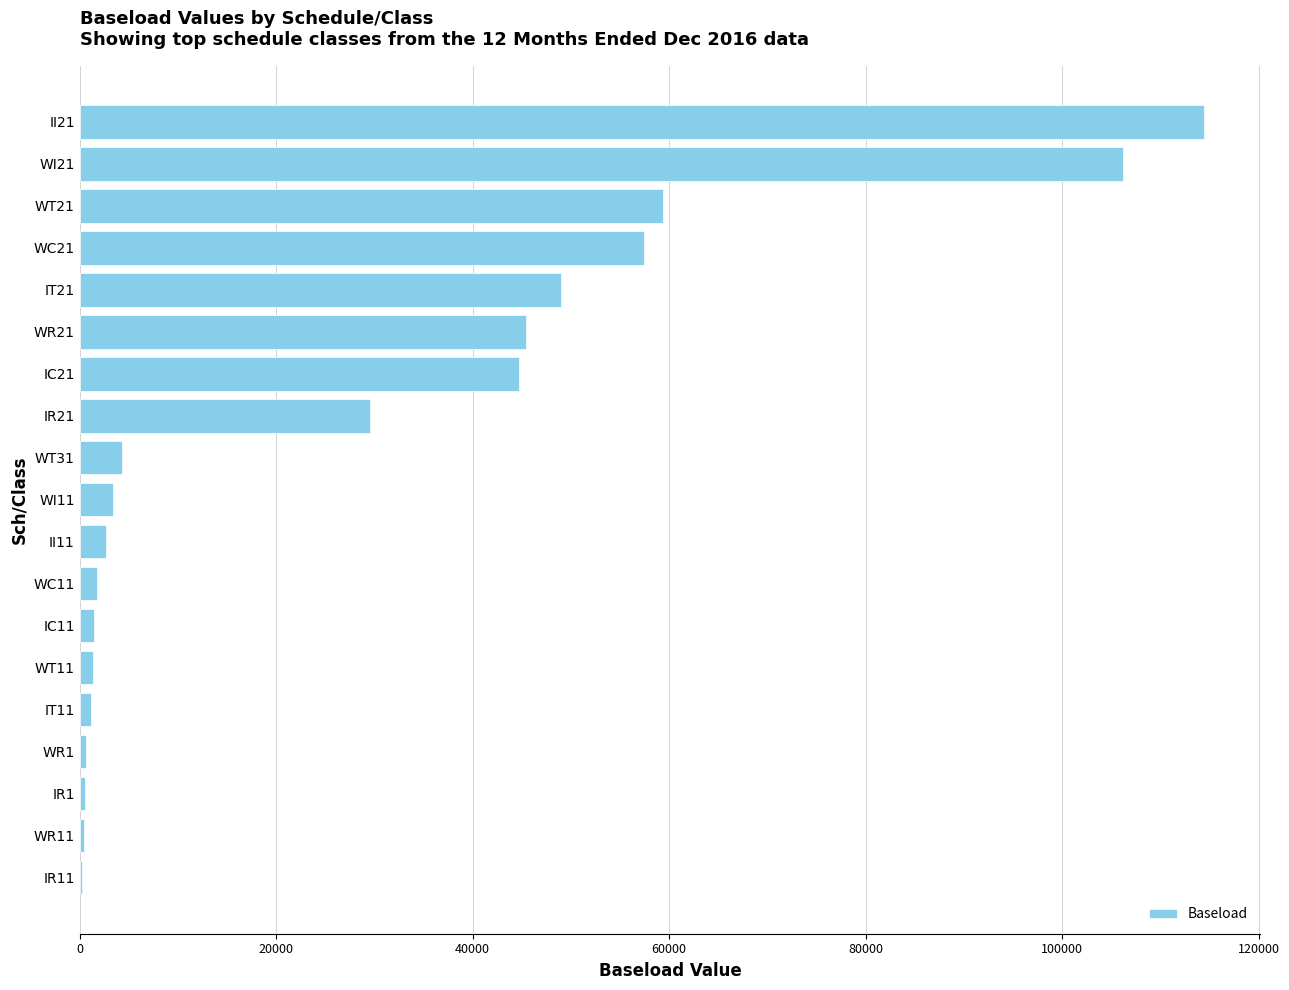

What is the sum of all values?

524388.0